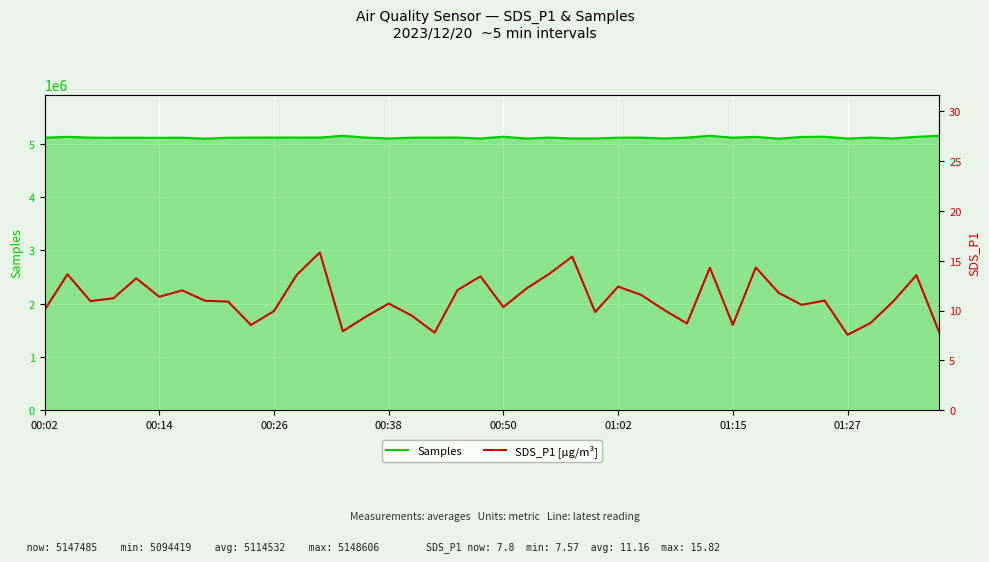

What is the average value of the SDS_P1 series?

11.2